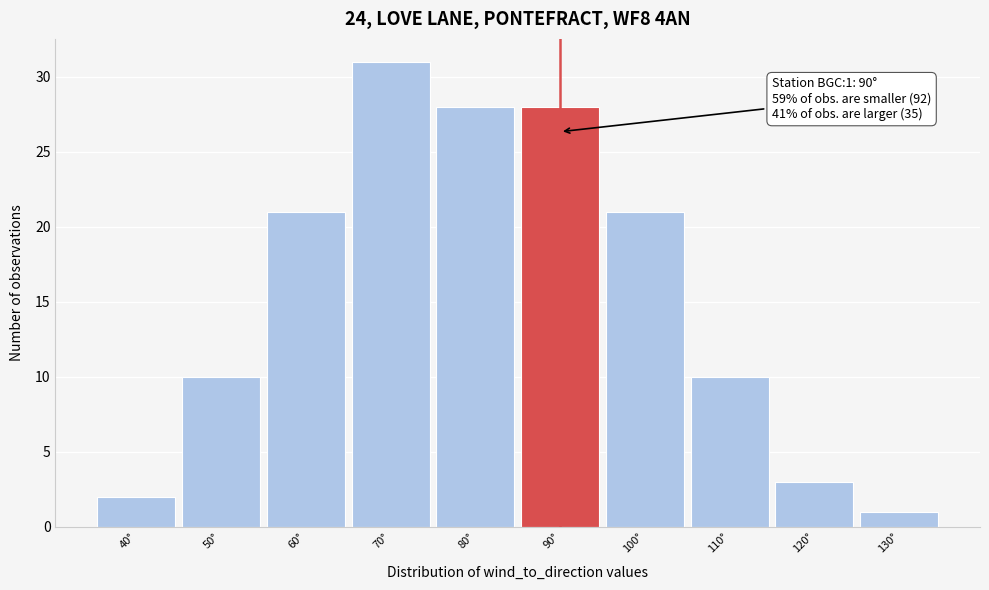

Over which range of the x-axis is the bar tallest?

65 to 75